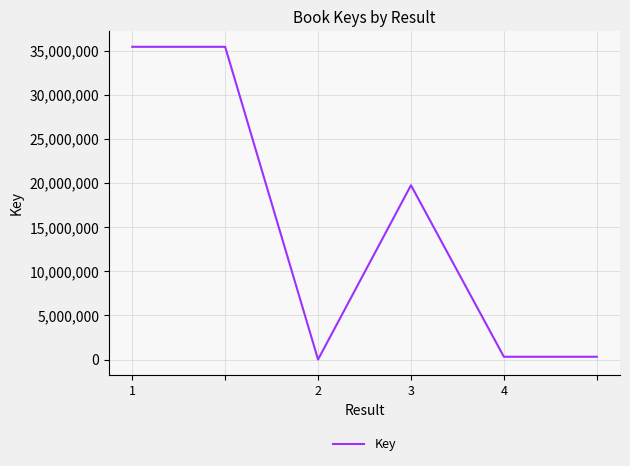

What is the minimum value shown in the chart?

4022